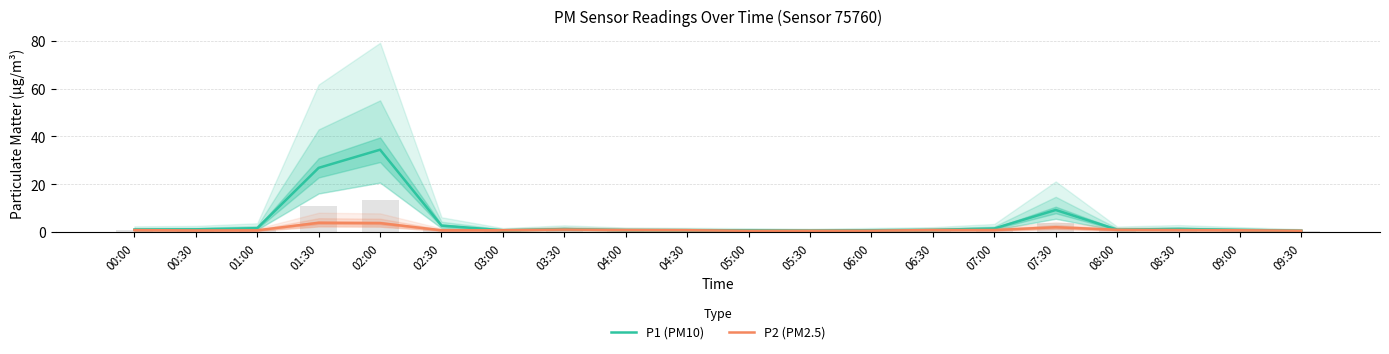

Does the chart contain stacked bars?

No